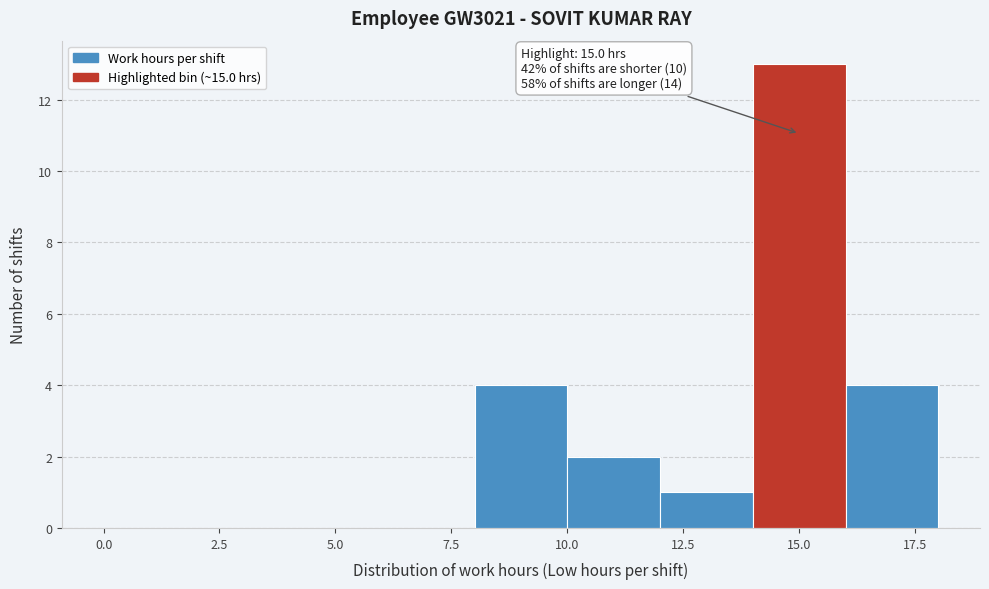

Over which range of the x-axis is the bar tallest?

14 to 16